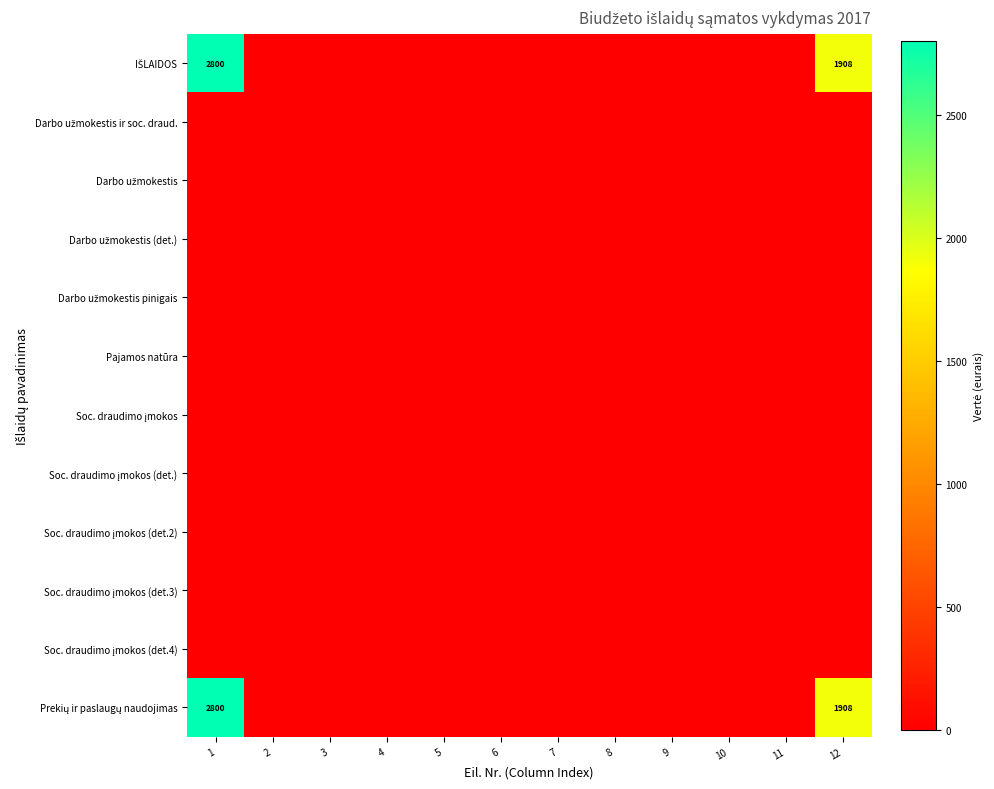

How many values in IŠLAIDOS are above zero?

2